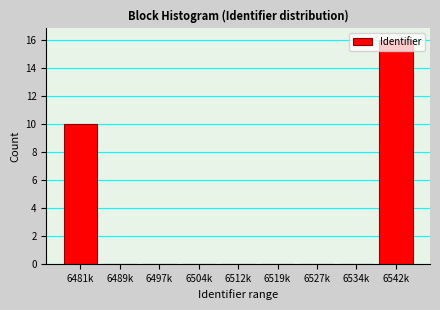

True or false: the data shows 11 at 6519k.

False